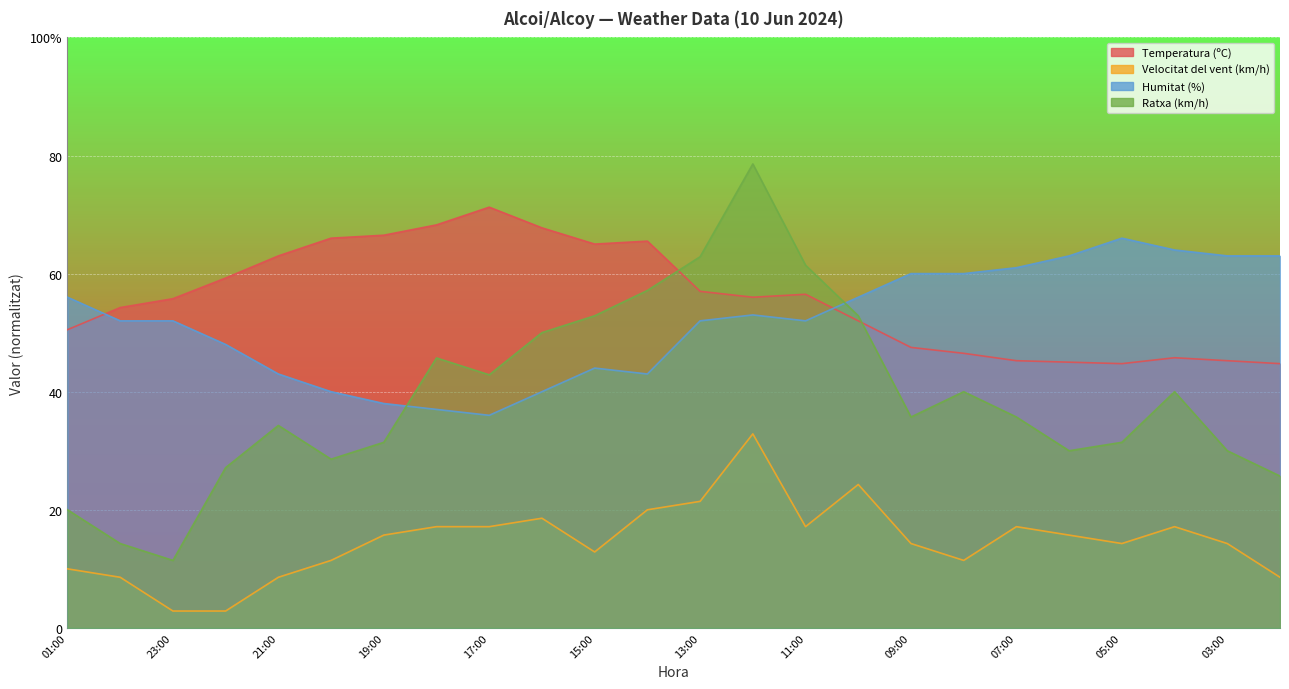

At how many categories does at least one series exceed 77?

1